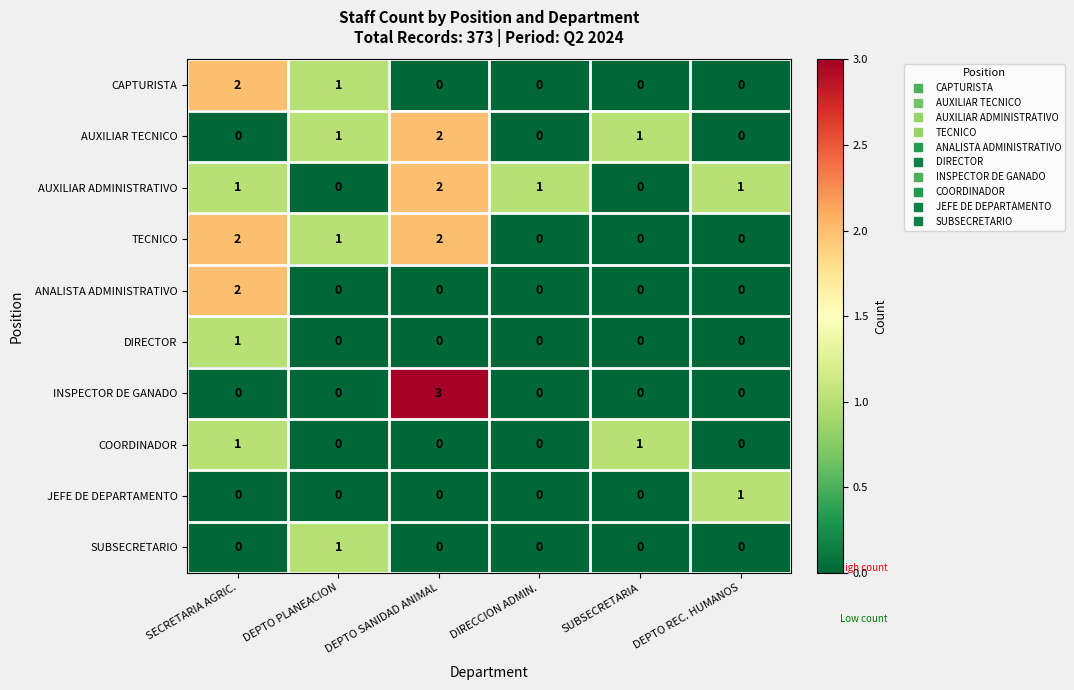

At how many categories does at least one series exceed 0?

6